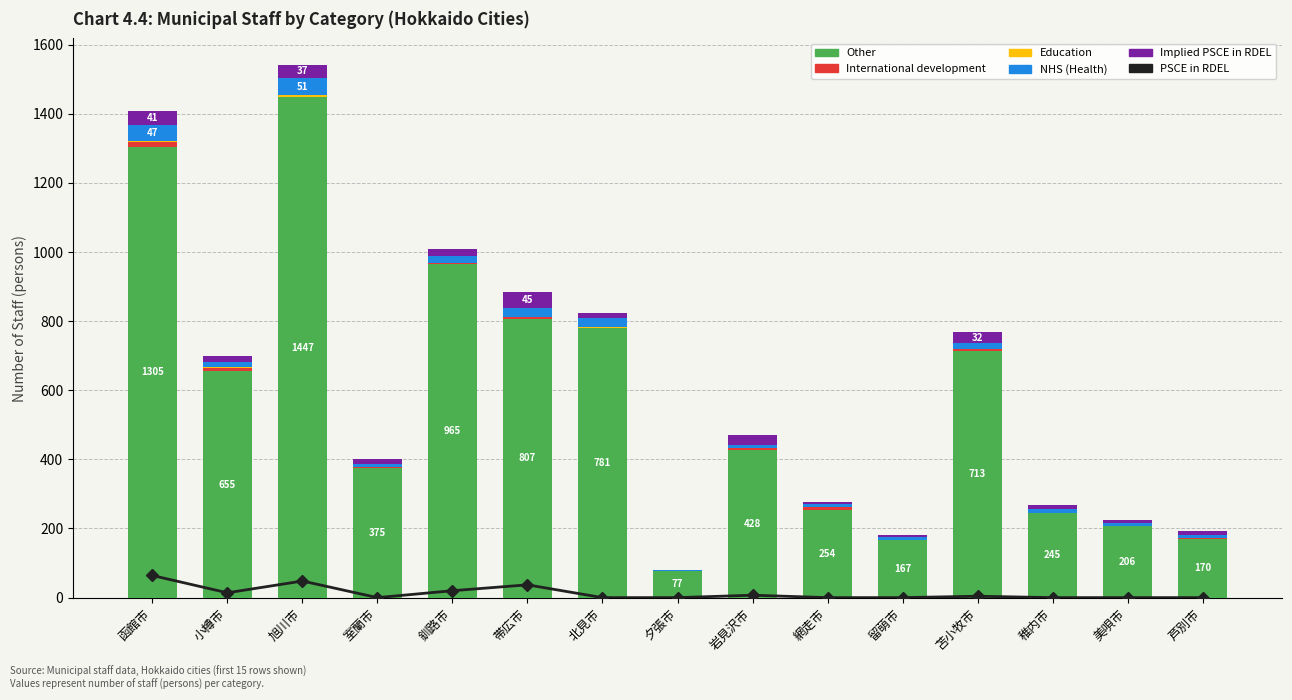

At how many categories does at least one series exceed 163?

14